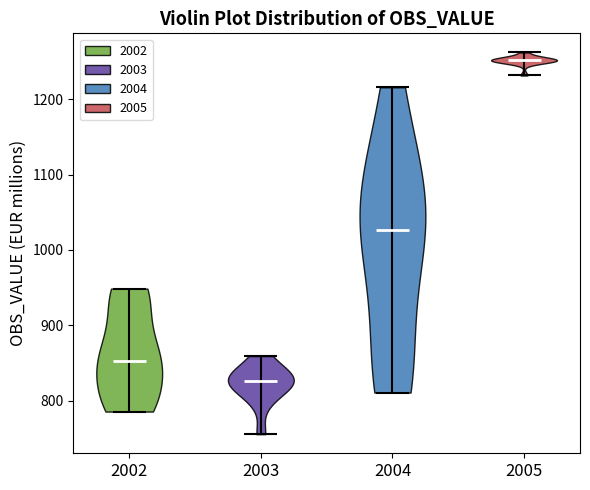

Reading left to right, read every violin against the y-axis: where its median line is, and the lowest and highest points it reaches. The values are not printed on the chart, so give them approximately, as read against the axis.

2002: median line 850, lowest point 790, highest point 950
2003: median line 830, lowest point 760, highest point 860
2004: median line 1030, lowest point 810, highest point 1220
2005: median line 1250, lowest point 1230, highest point 1260